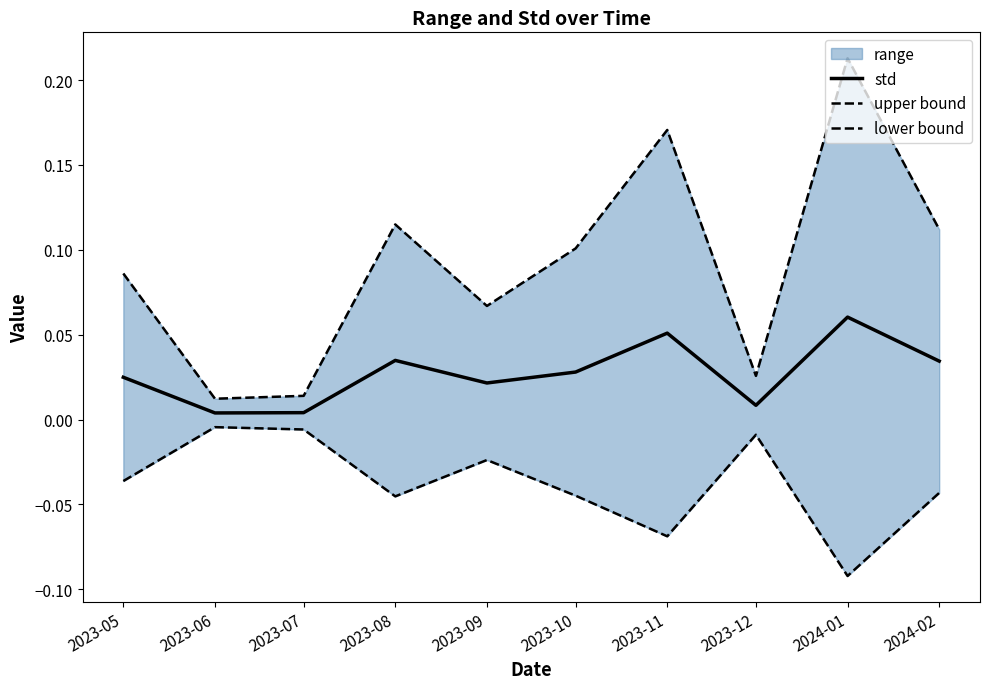

At which label does std reach its peak?

2024-01